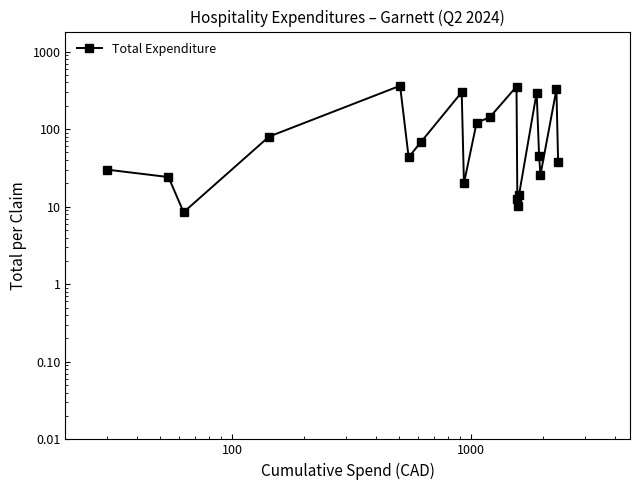

The chart shows a value of 5.0 at 100. True or false?

False